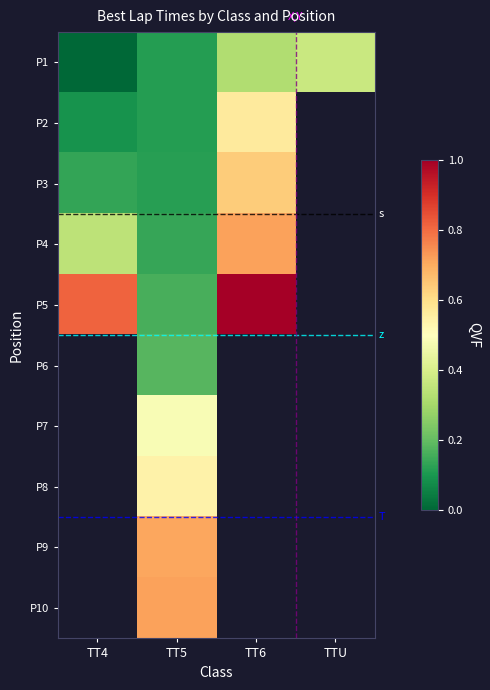

Which category has the lowest value across all series?

TT4